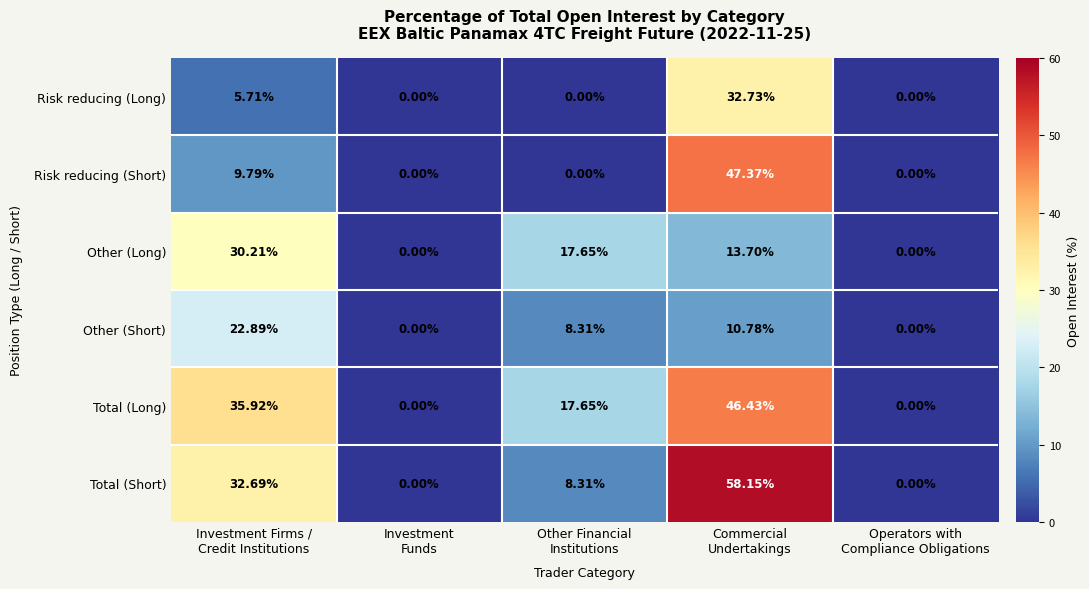

At Operators with Compliance Obligations, list the series in order from smallest to largest.

Risk reducing (Long), Risk reducing (Short), Other (Long), Other (Short), Total (Long), Total (Short)